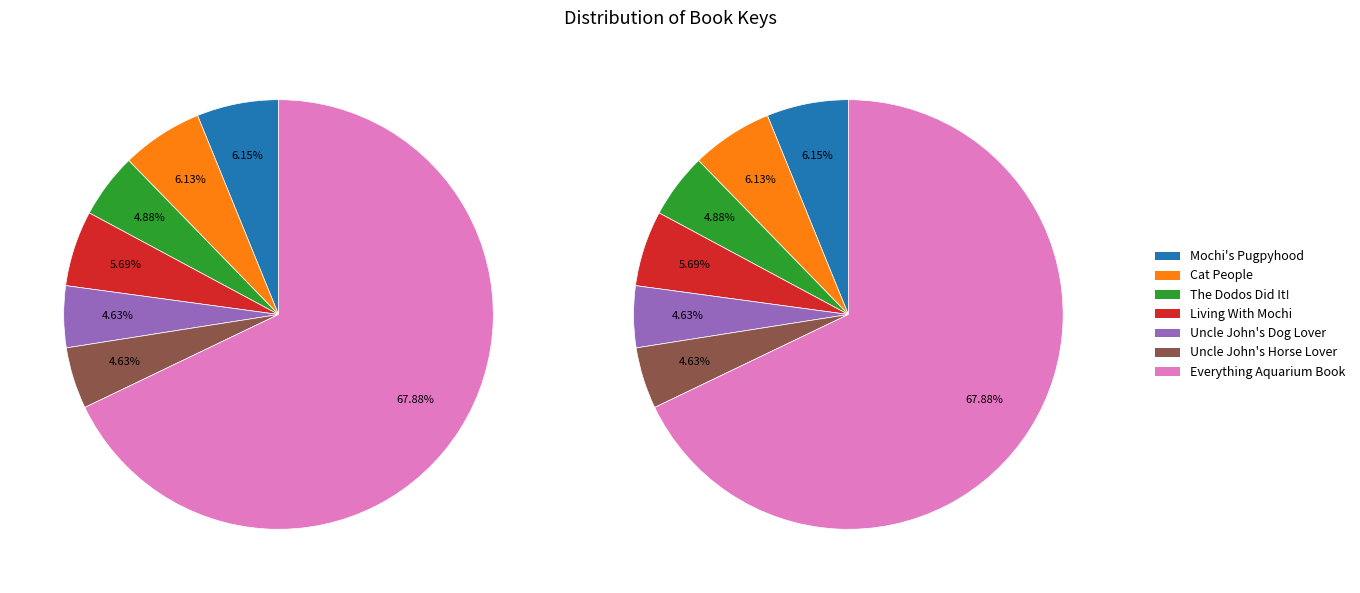

What percentage is NOT represented by Everything Aquarium Book?

32.1%